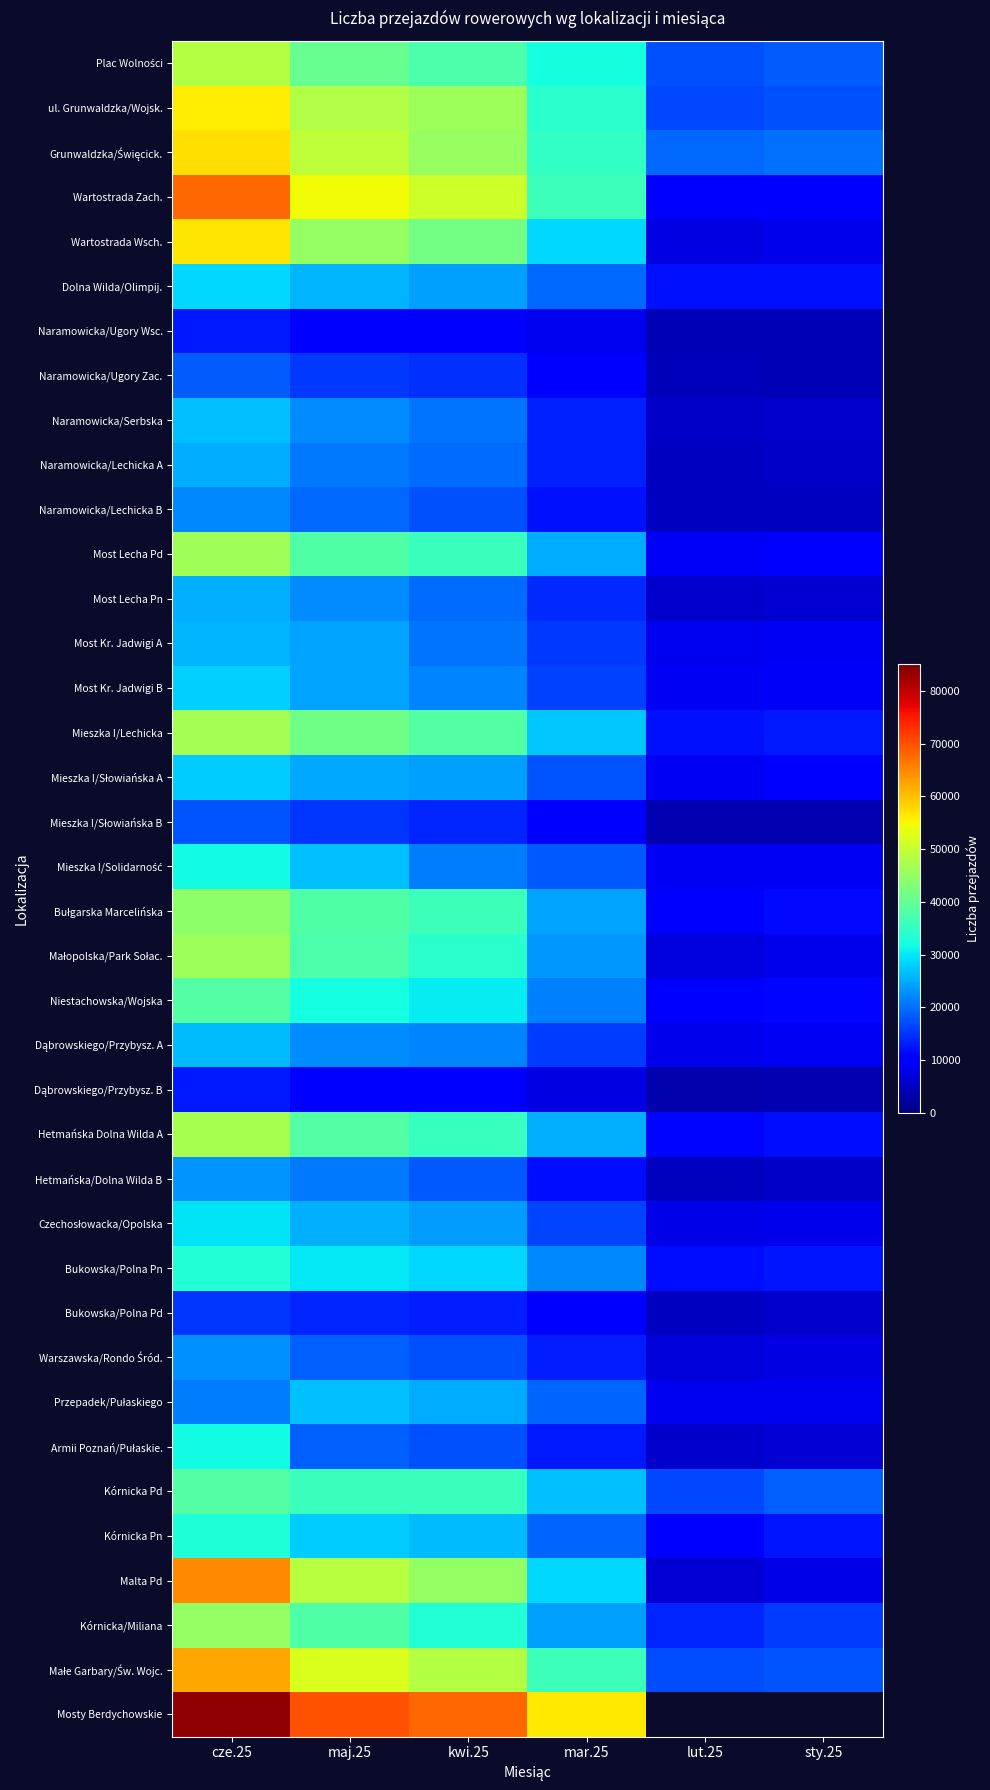

At which category is the sum across all series the highest?

cze.25